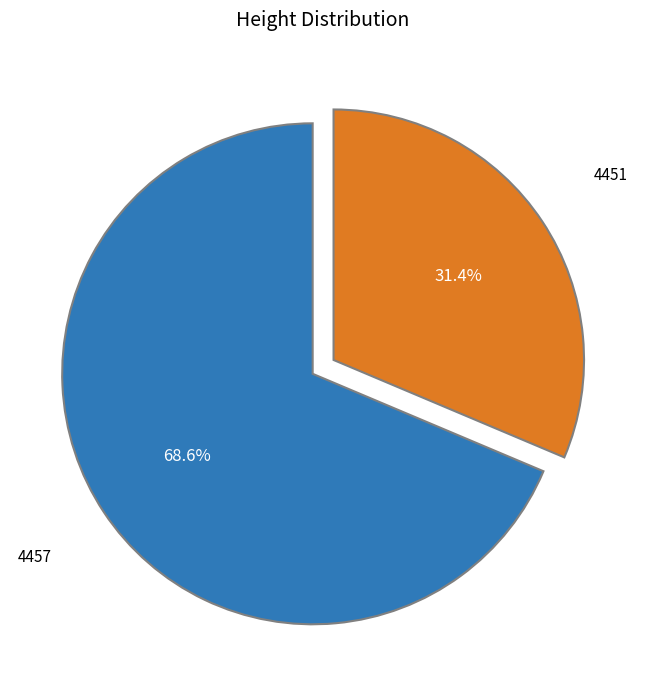

Is there any slice that represents more than half of the pie?

Yes